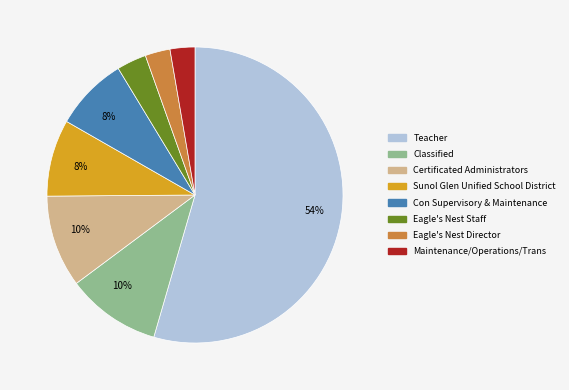

To the nearest percent, what percentage of the pie is Con Supervisory & Maintenance?

8%